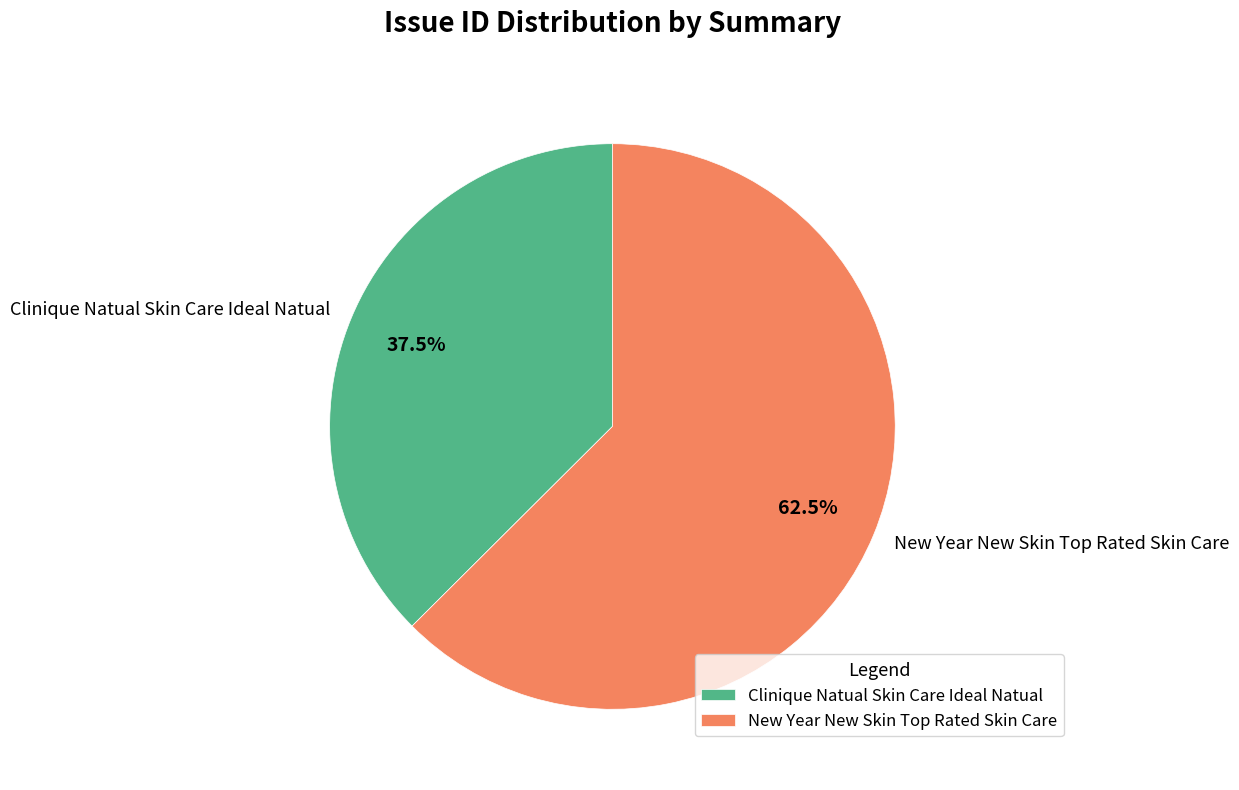

How many segments does this pie chart have?

2